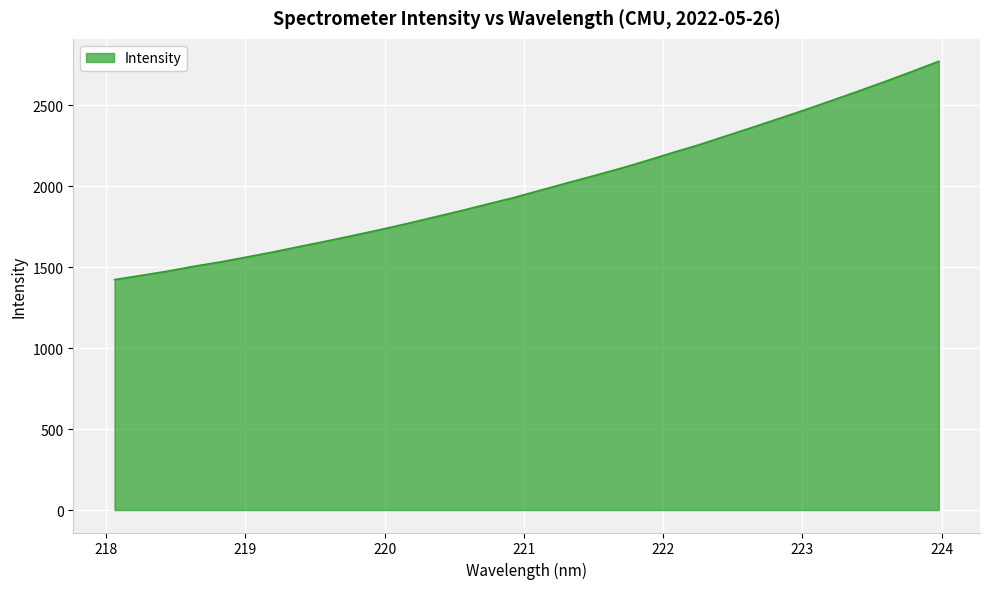

What is the difference between the maximum and minimum values?

1348.4